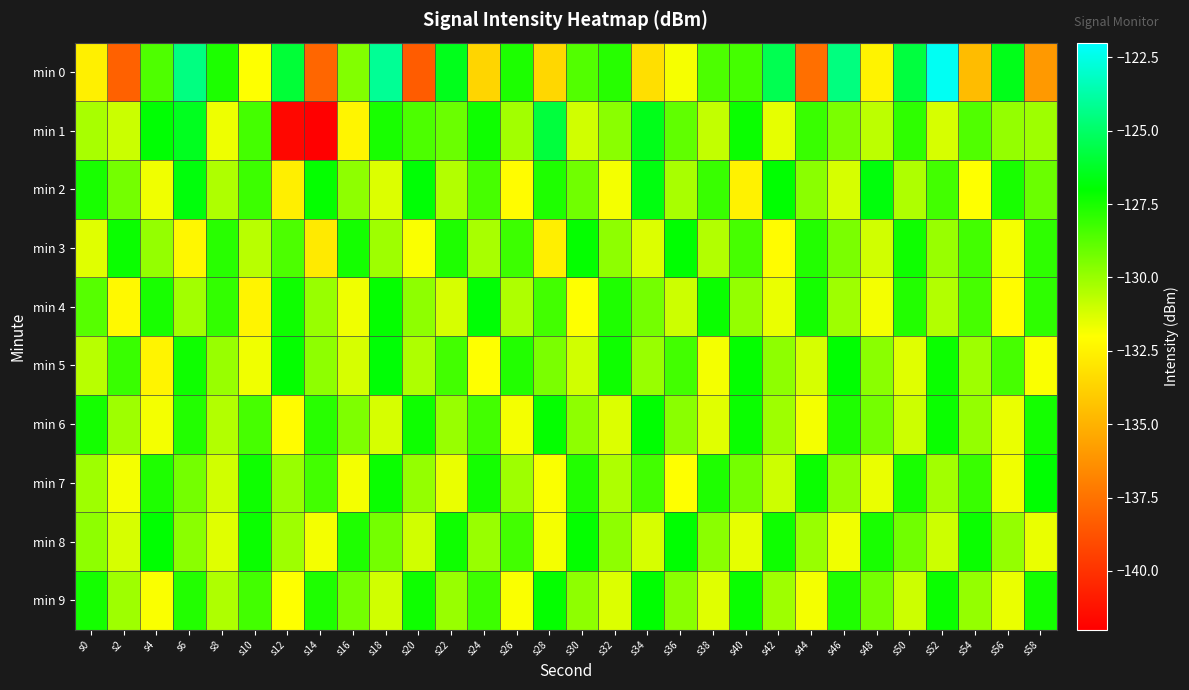

What is the total value across all series at s28?

-1295.2